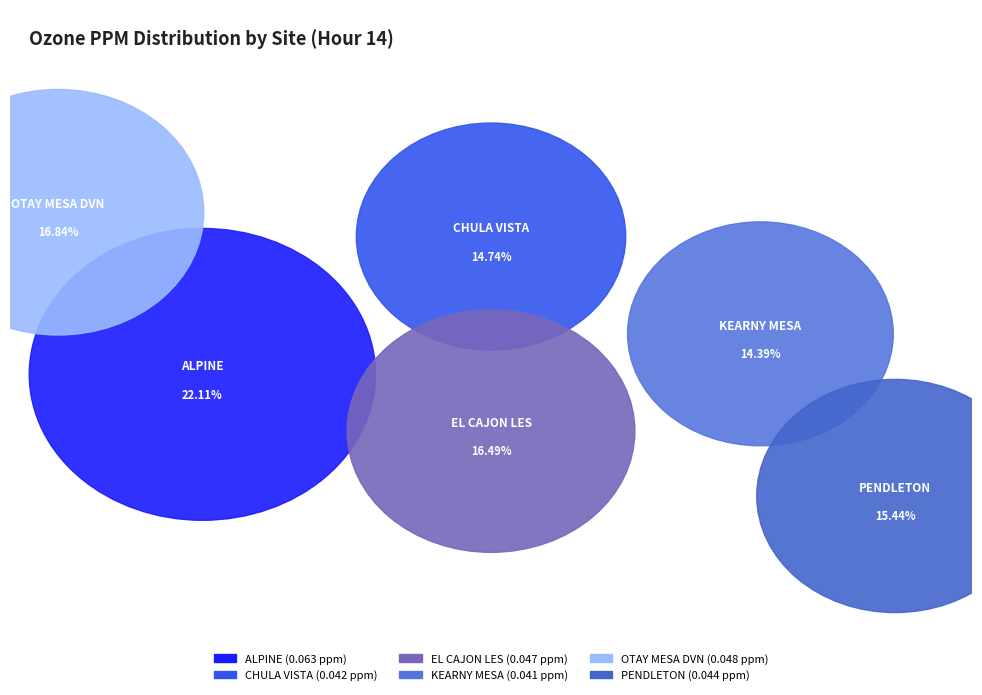

Combined, do CHULA VISTA and OTAY MESA DVN account for over 50%?

No